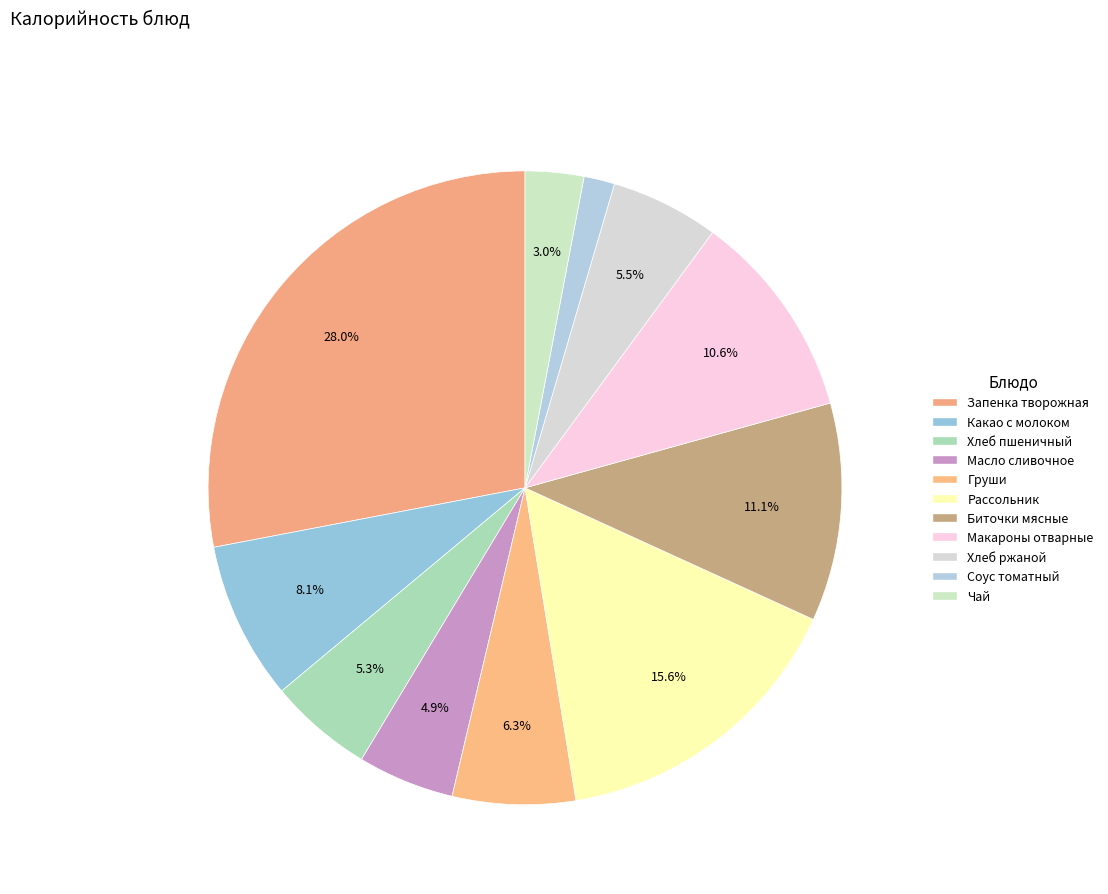

What percentage is NOT represented by Какао с молоком?

91.9%